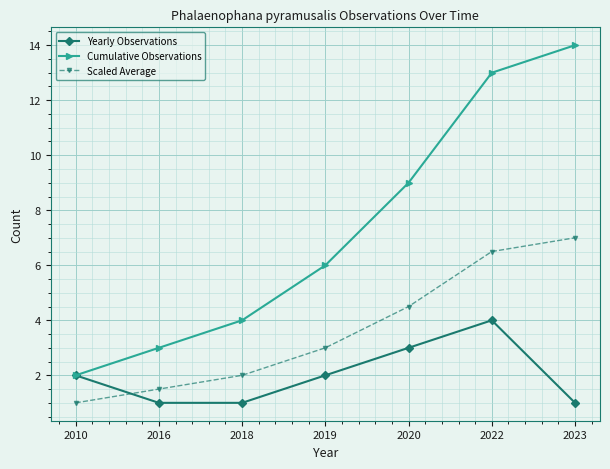

List the series in order of their peak value, highest first.

Cumulative Observations, Scaled Average, Yearly Observations